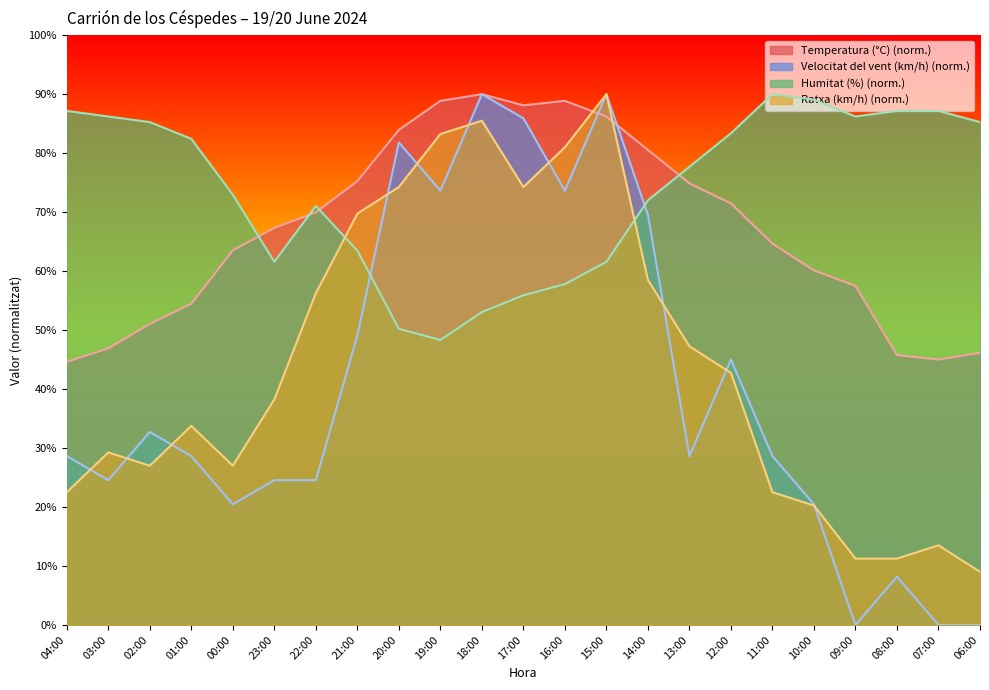

How many interior local peaks does the Temperatura (°C) series have?

2